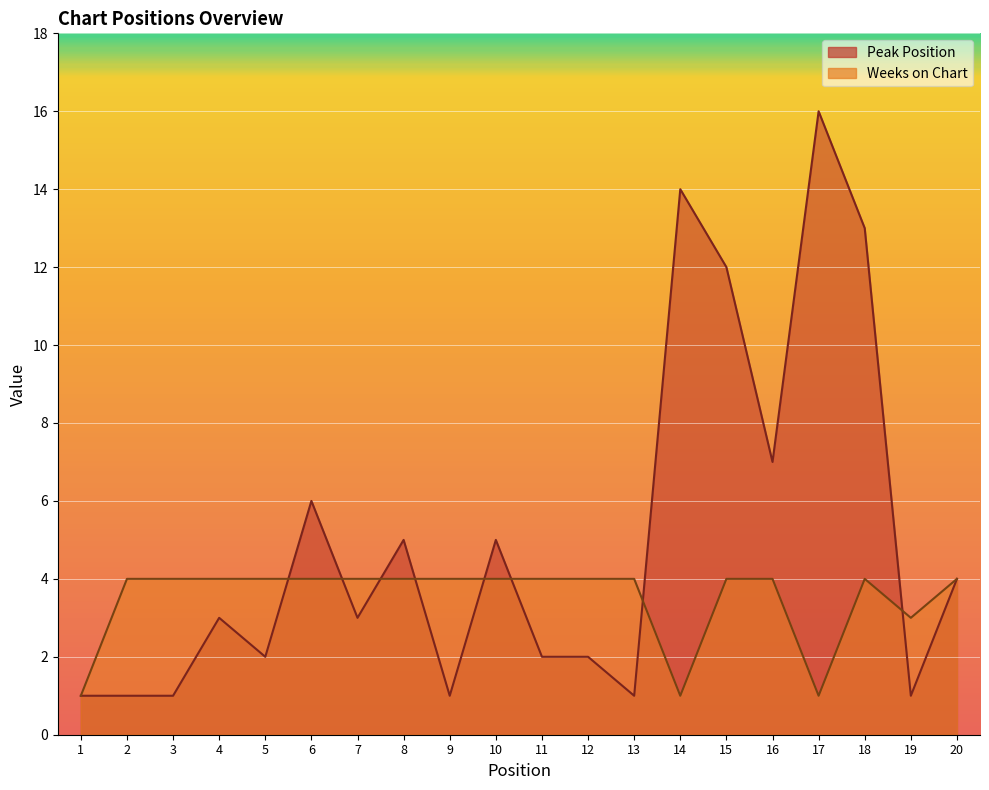

At how many categories does at least one series exceed 13?

2